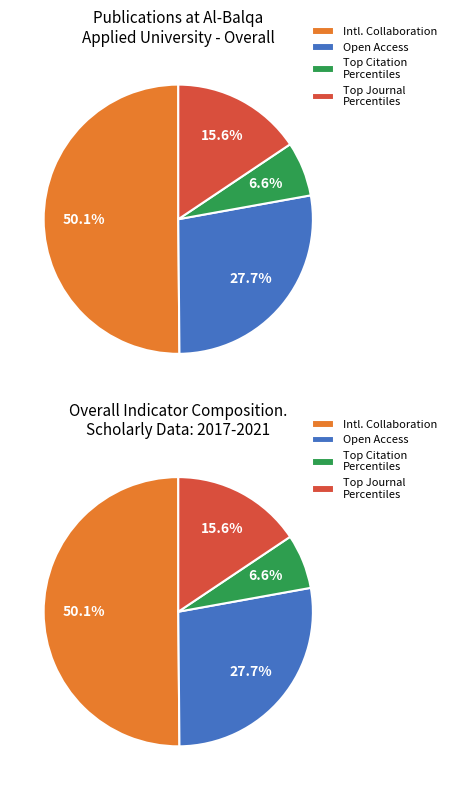

How many segments does this pie chart have?

4